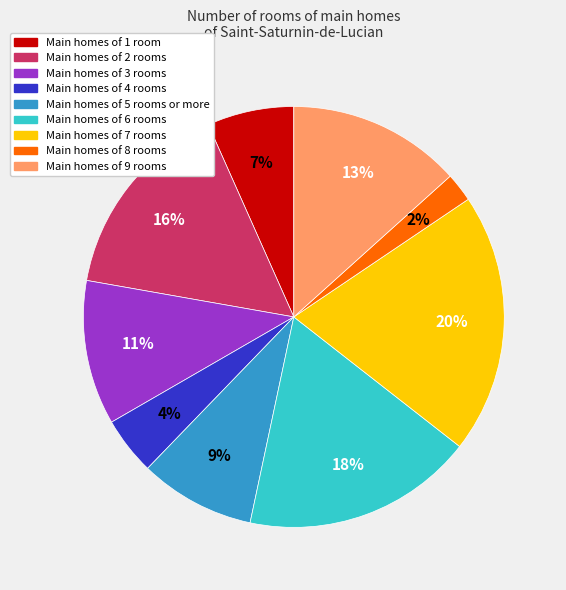

Is there a majority slice in this chart?

No